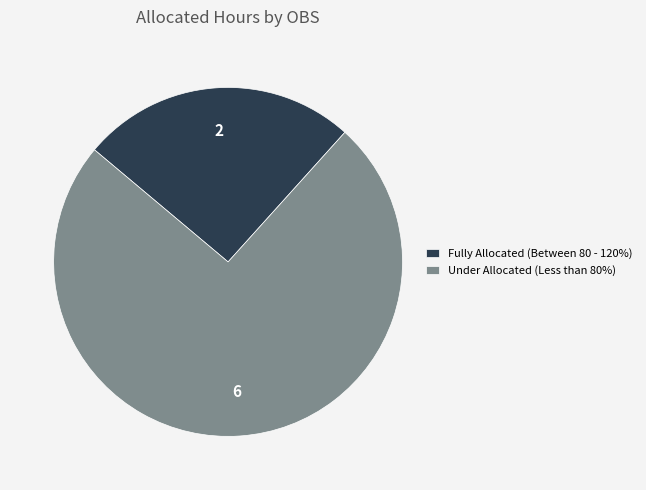

What is the ratio of the value at Fully Allocated (Between 80 - 120%) to the value at Under Allocated (Less than 80%)?

0.3